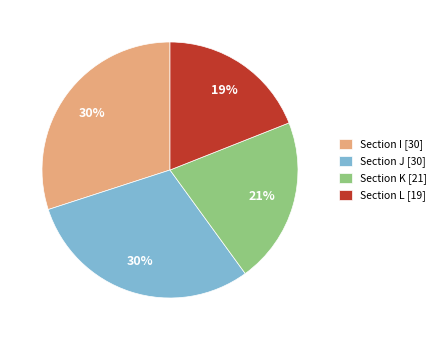

True or false: Section L [19] accounts for 28% of the total.

False